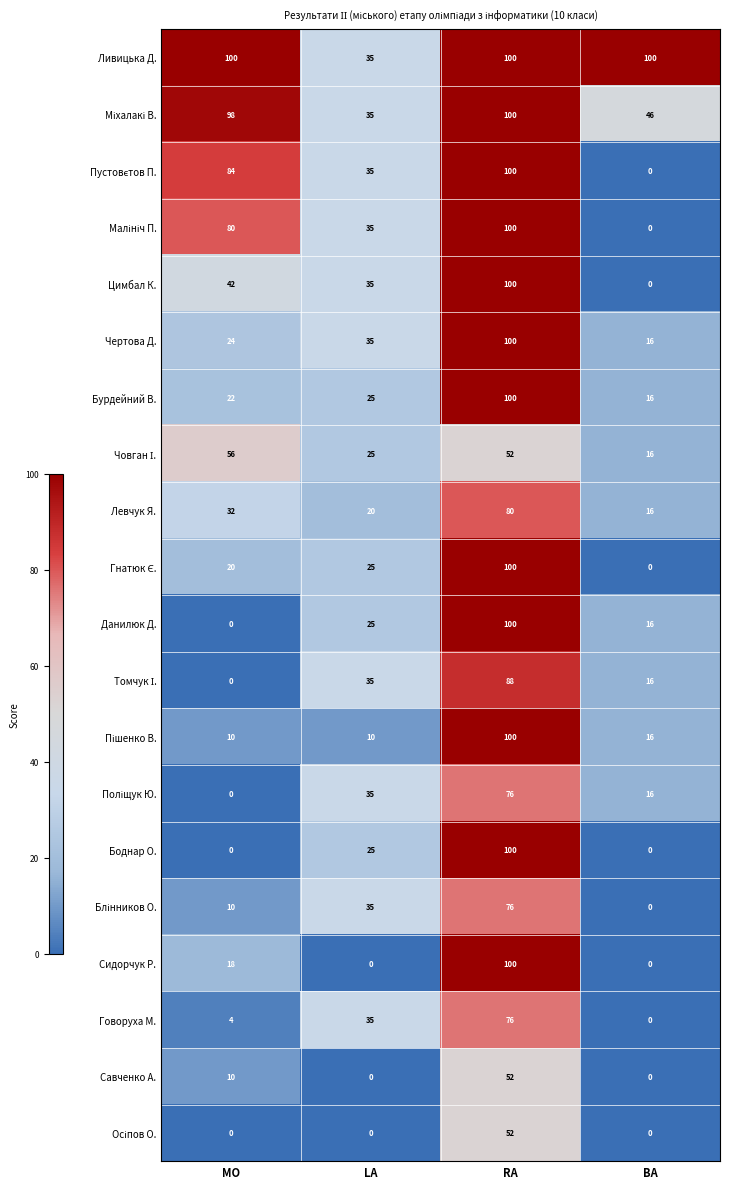

What is the greatest value displayed?

100